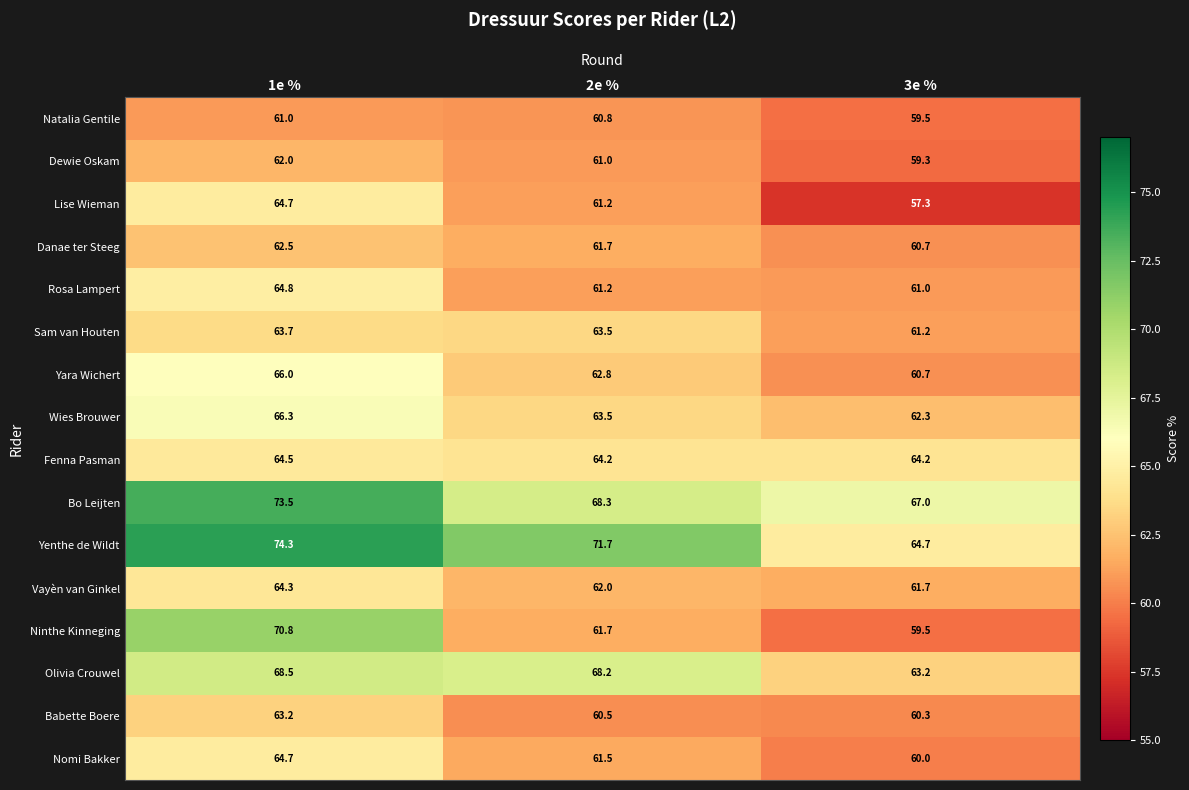

At which label is Babette Boere closest to 61?

2e %